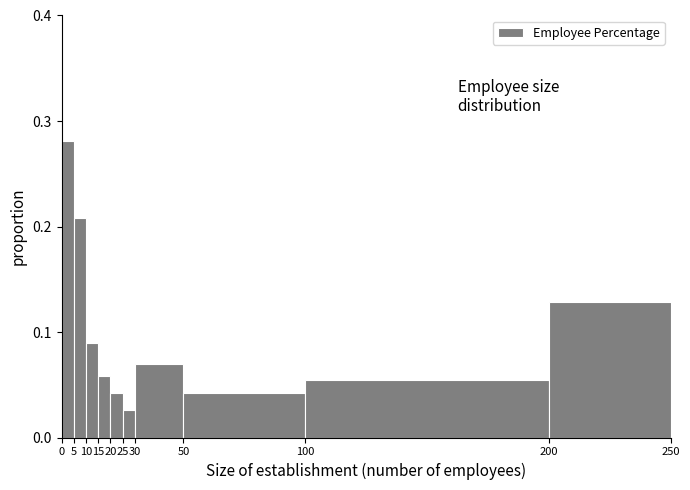

Over which range of the x-axis is the bar tallest?

0 to 5